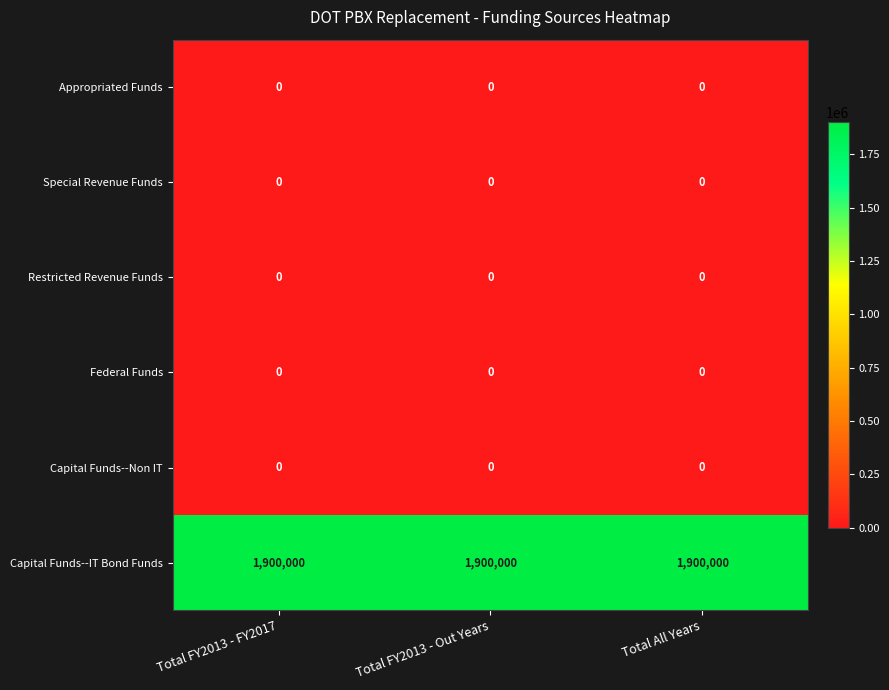

At how many categories does at least one series exceed 1601597?

3